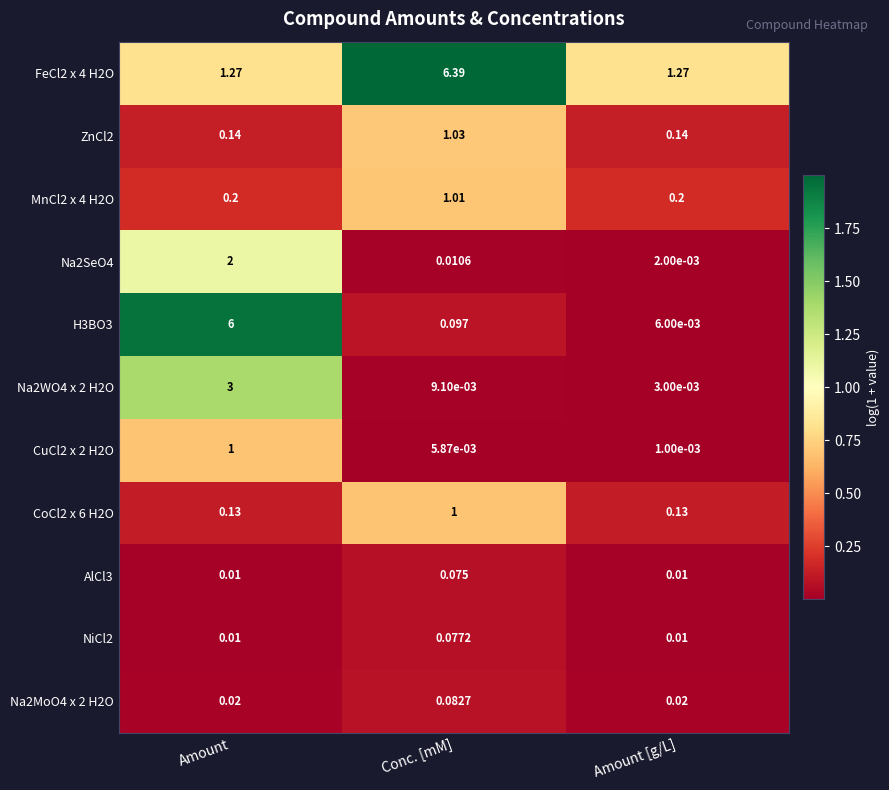

At which label is Na2SeO4 closest to 1?

Conc. [mM]